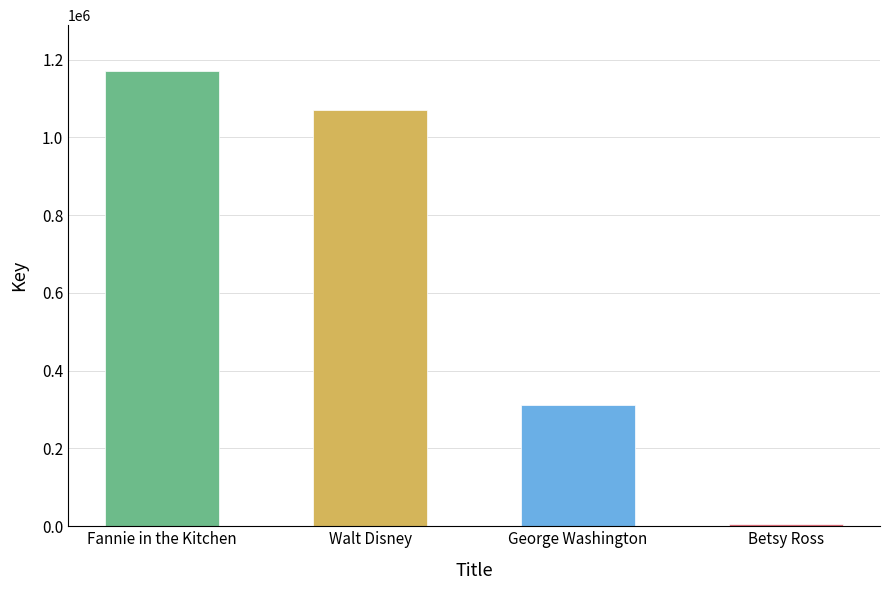

What is the smallest value displayed?

6561